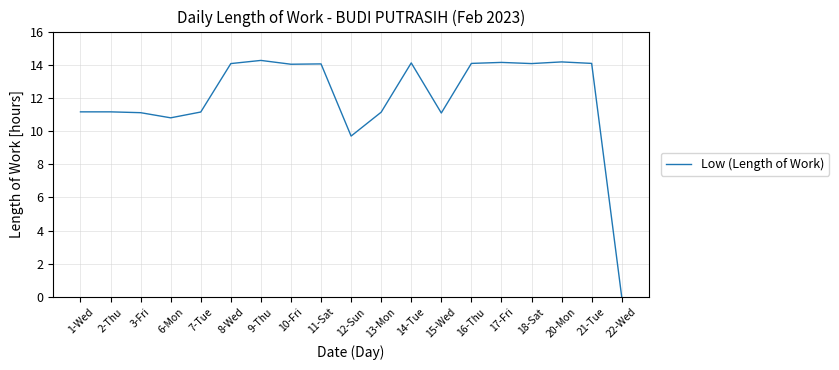

Where does the data first go above 14?

8-Wed